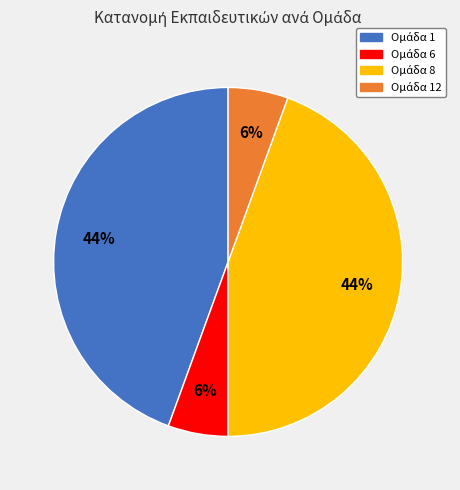

Count the number of slices in the pie.

4